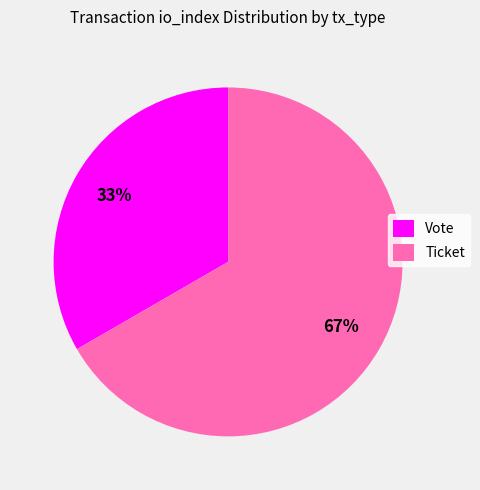

Does any single category account for the majority?

Yes